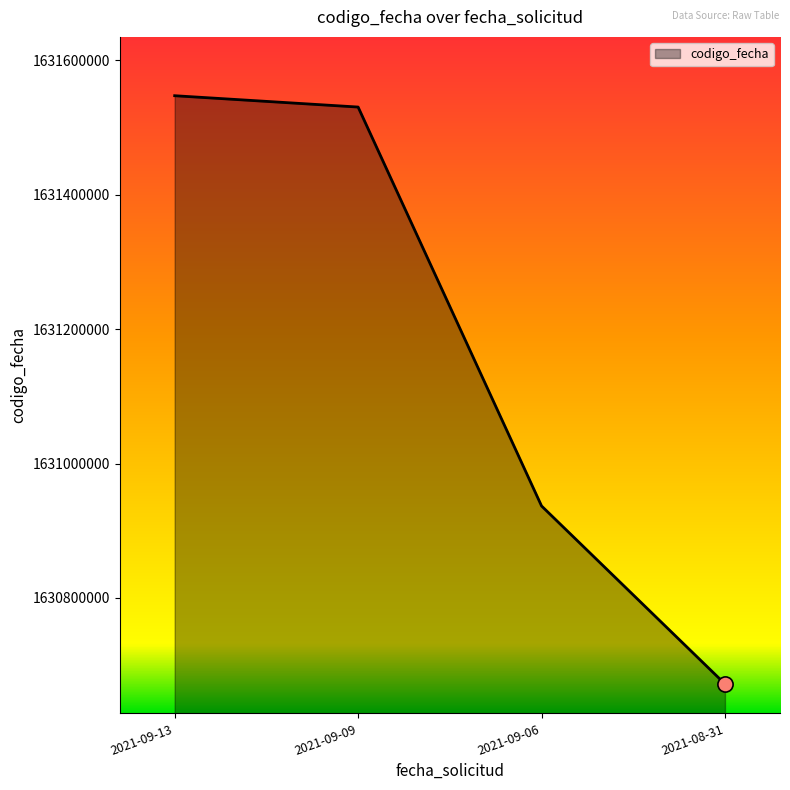

Between 2021-08-31 and 2021-09-06, which is larger?

2021-09-06